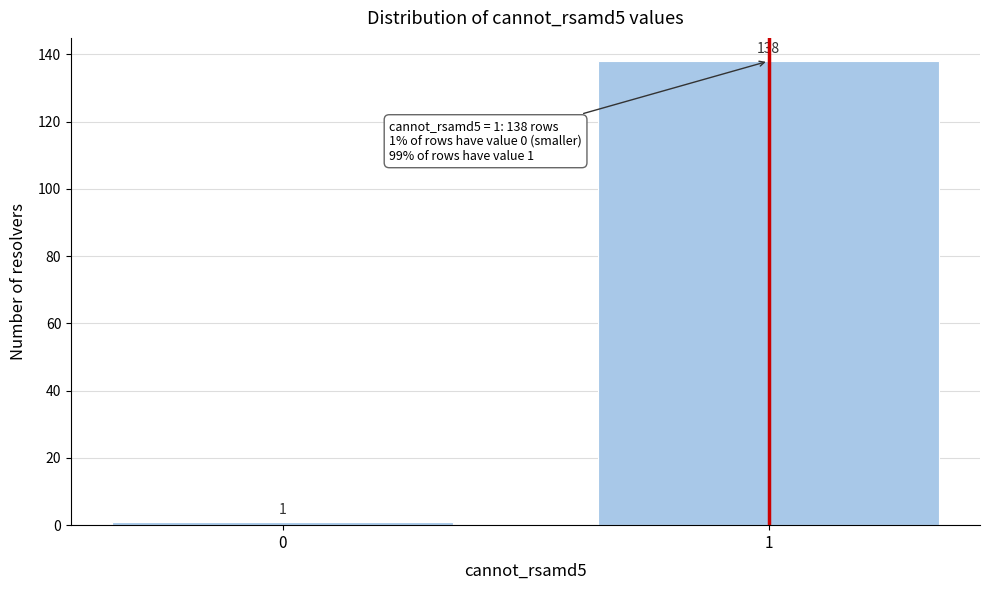

Reading left to right, transcribe all the data shown in this chart.

1	138